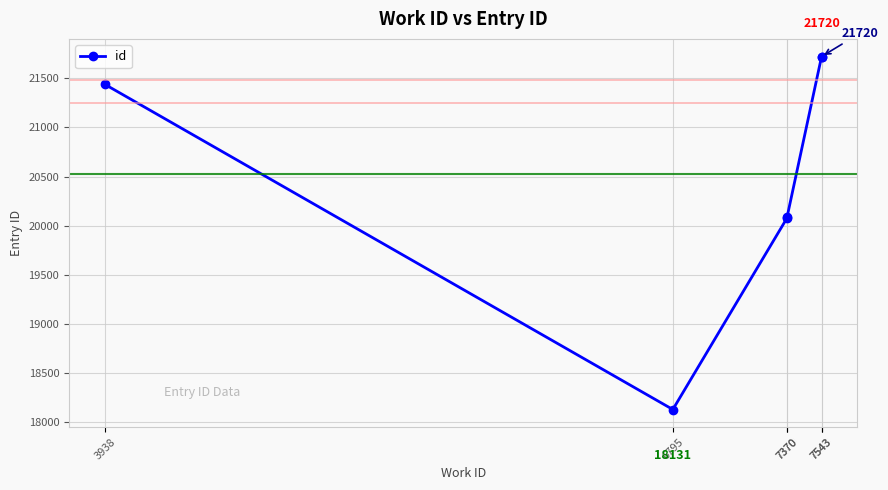

What is the difference between the maximum and second lowest values?

1640